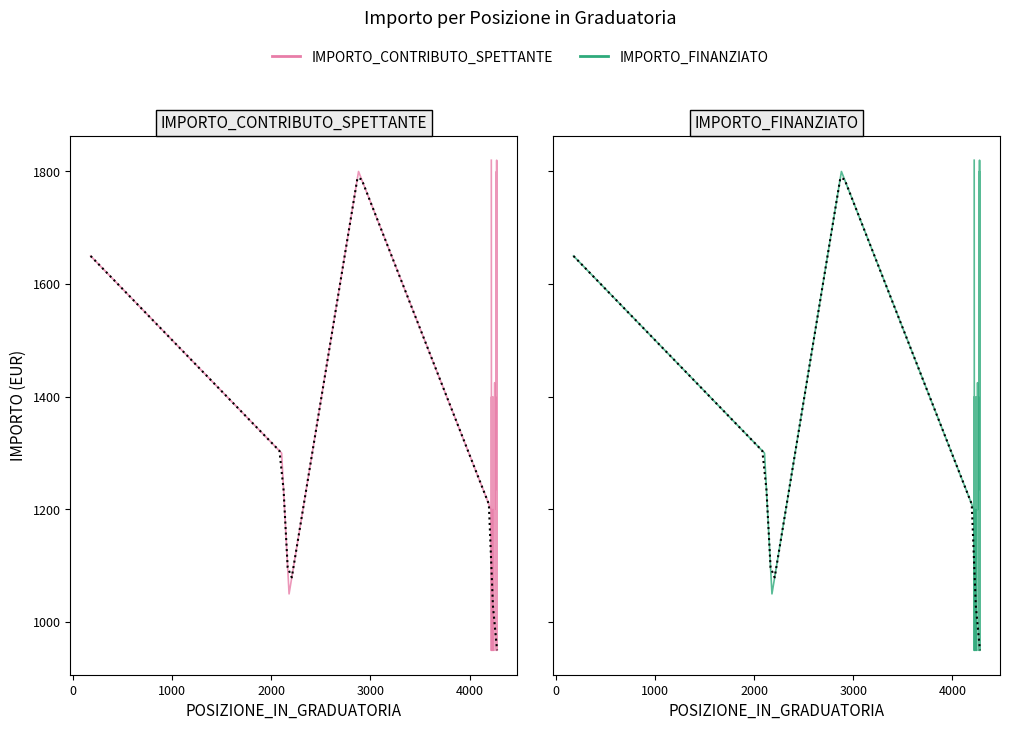

True or false: IMPORTO_CONTRIBUTO has more than 1 points higher than both neighbors.

False